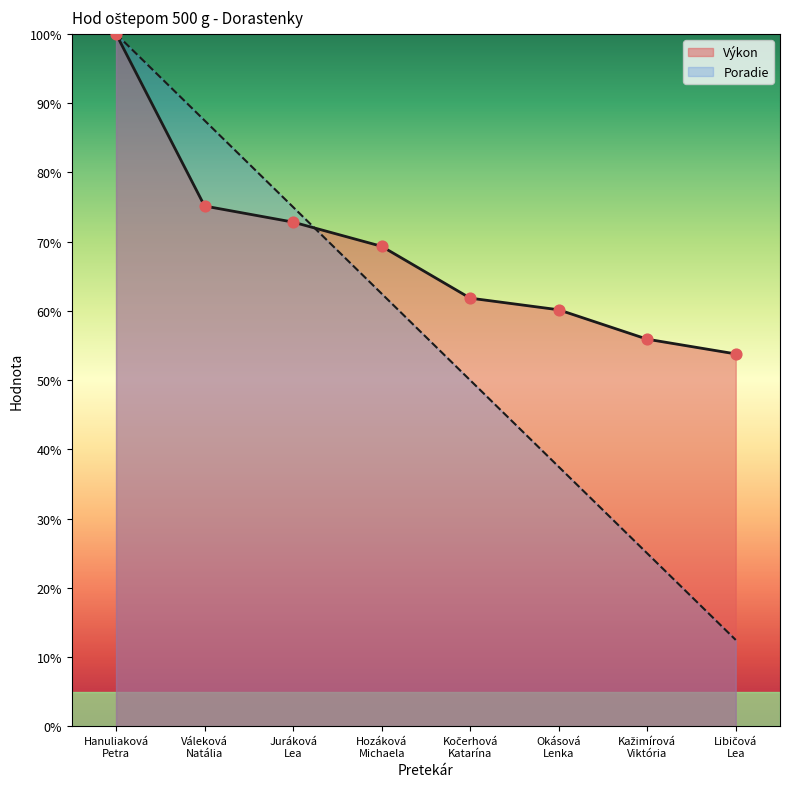

At which category is the sum across all series the highest?

Hanuliaková
Petra